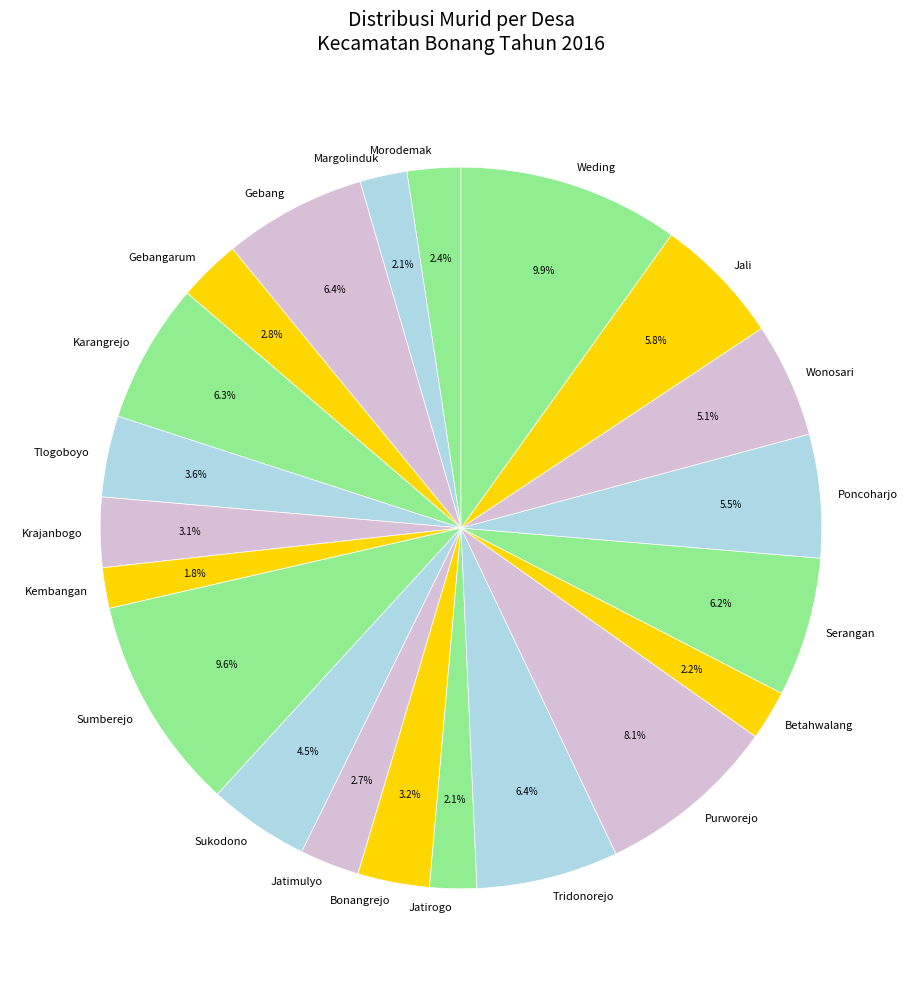

The Purworejo slice represents 8% of the pie. True or false?

True